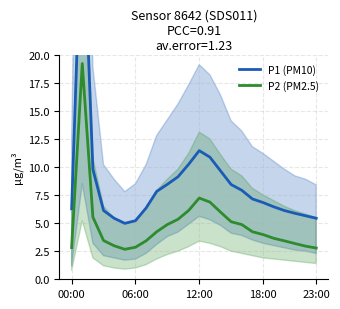

What is the difference between the highest and lowest values at 11?

4.1